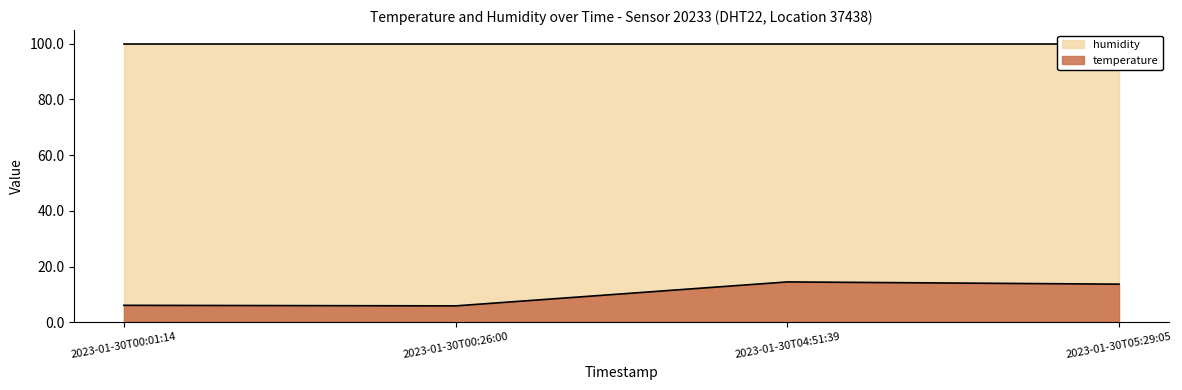

What is the difference between the maximum and minimum values?

8.6